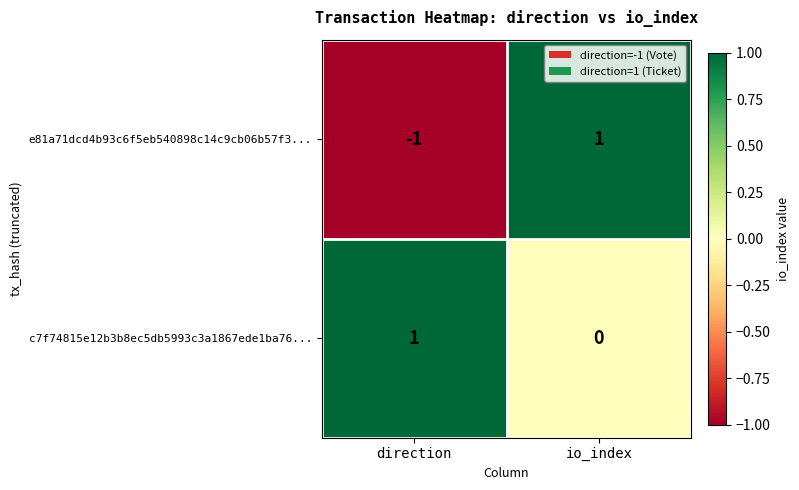

The c7f74815e12b3b8ec5db5993c3a1867ede1ba76... series shows 0 at direction. True or false?

False